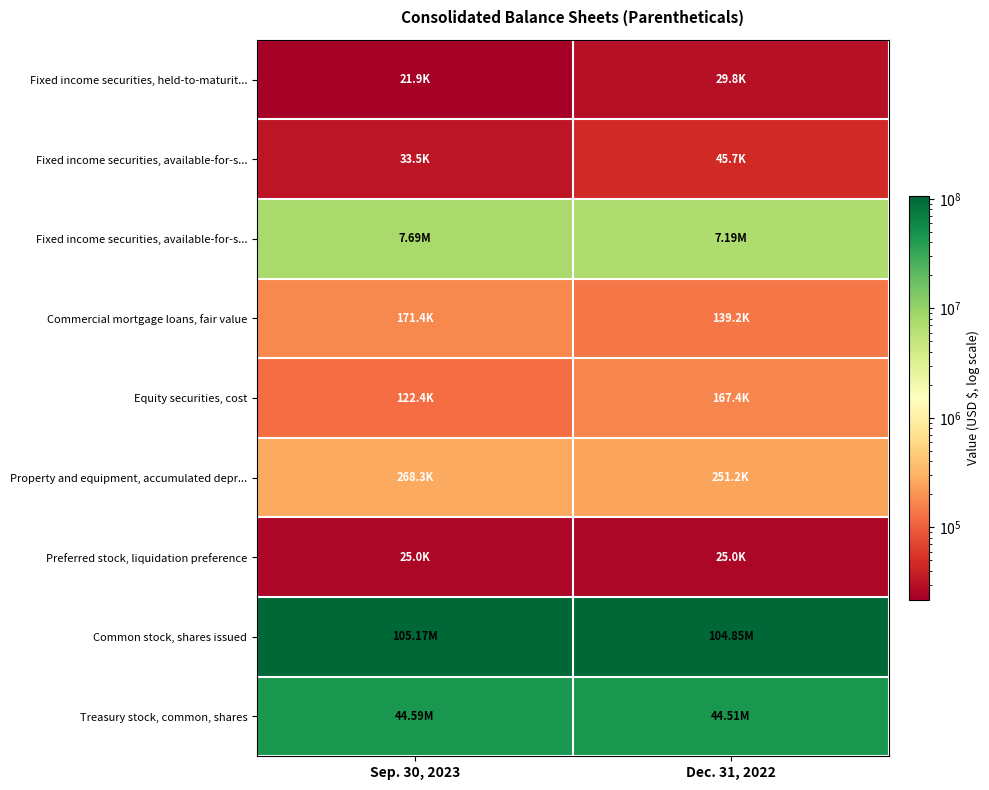

What is the minimum value shown in the chart?

21892